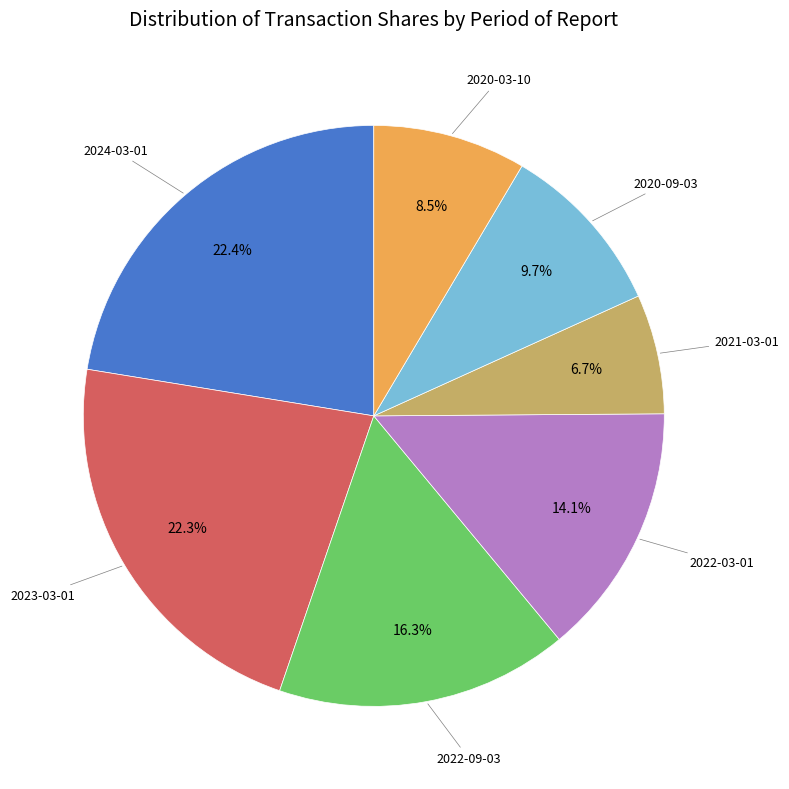

Does any single category account for the majority?

No